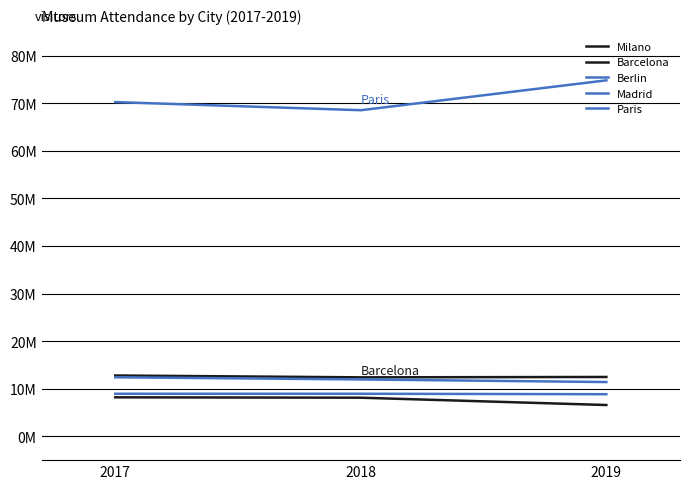

What is the value of the Milano point at the 2nd from the left?

8121437